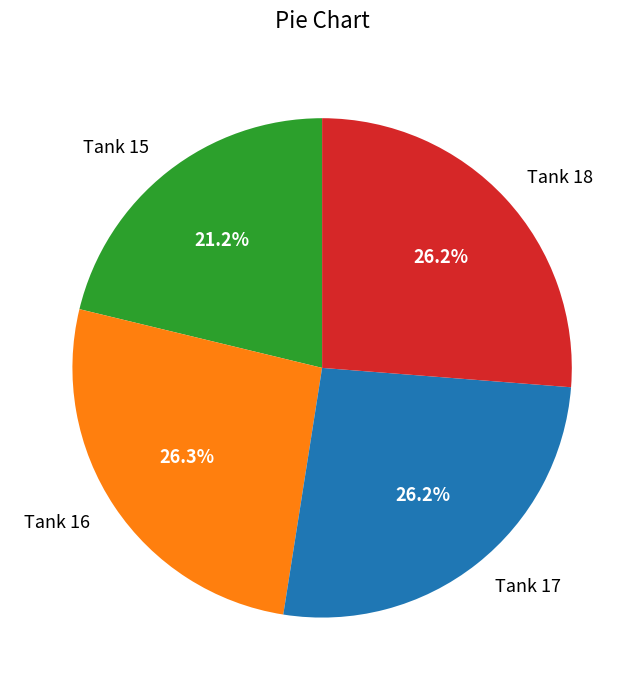

Does Tank 15 account for over 50% of the chart?

No